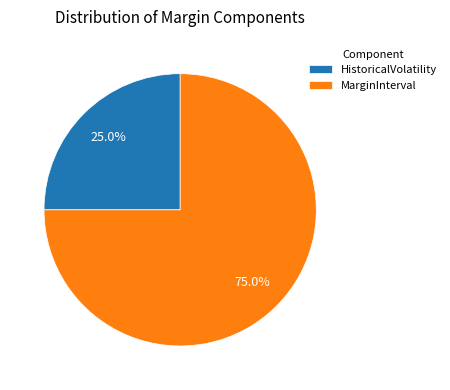

Rank the categories by value from highest to lowest.

MarginInterval, HistoricalVolatility